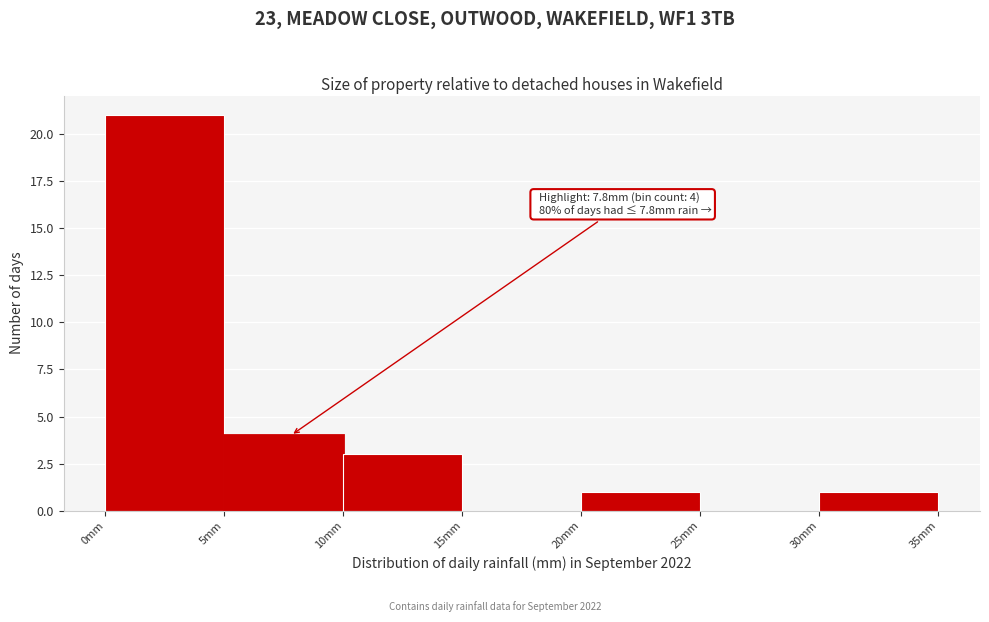

Which range on the x-axis has the tallest bar?

0 to 5